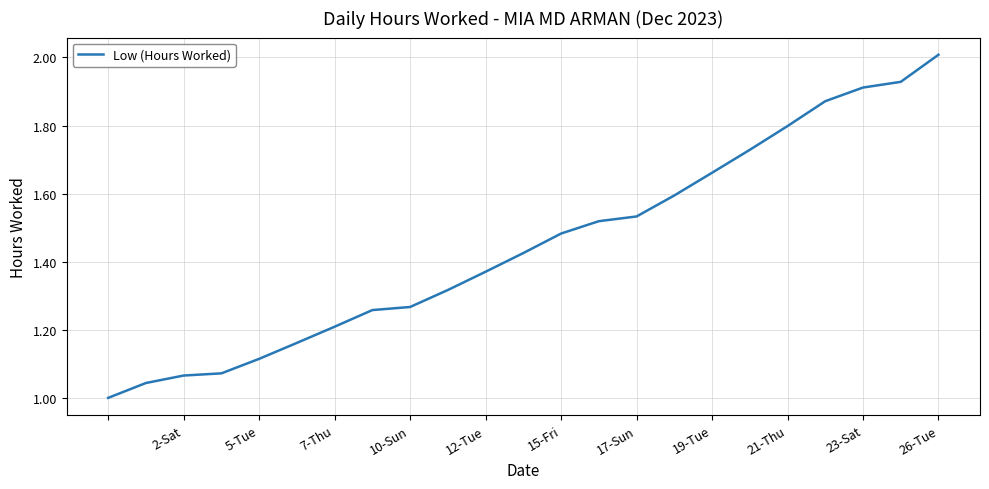

Does the chart have visible grid lines?

Yes